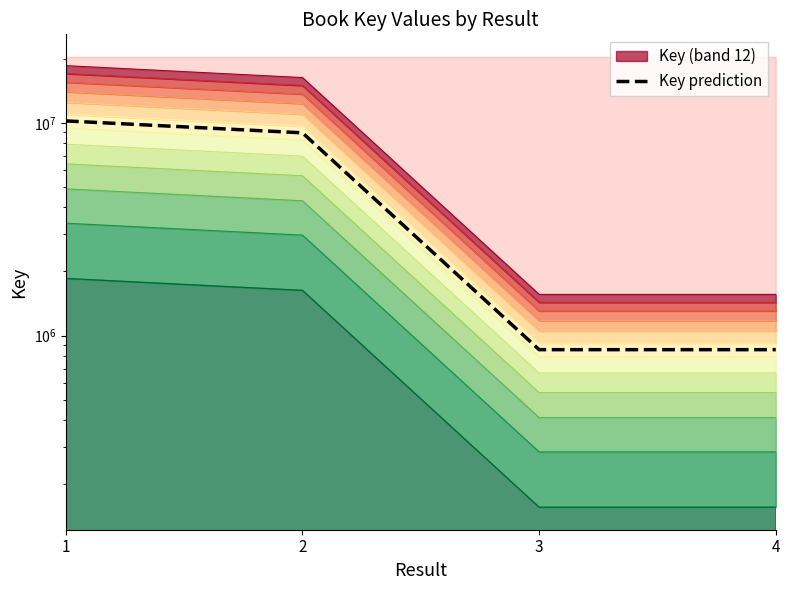

What is the value of the 4th point from the left?

858394.9